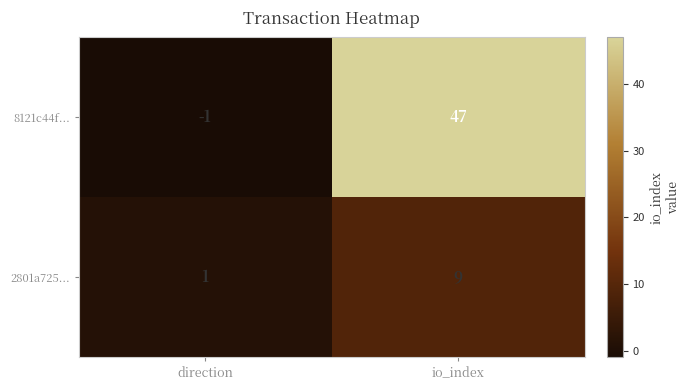

What is the difference between the highest and lowest values at io_index?

38